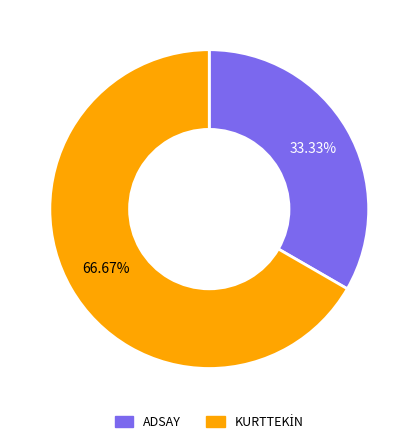

To the nearest percent, what percentage of the pie is ADSAY?

33%